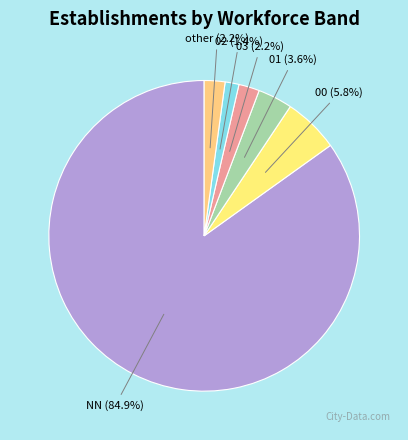

True or false: 00 accounts for 17% of the total.

False